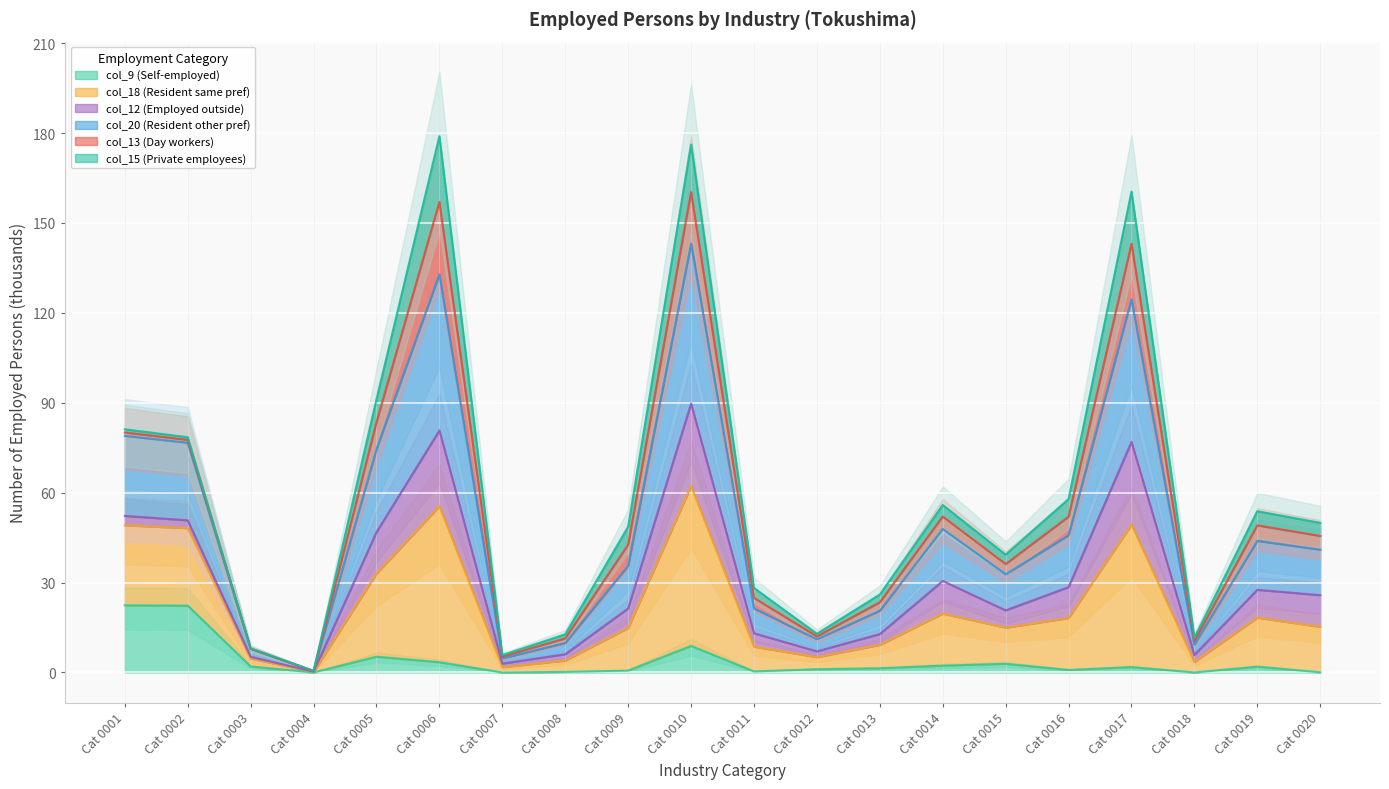

Where is col_9 (Self-employed) nearest to the value 11?

Cat 0010